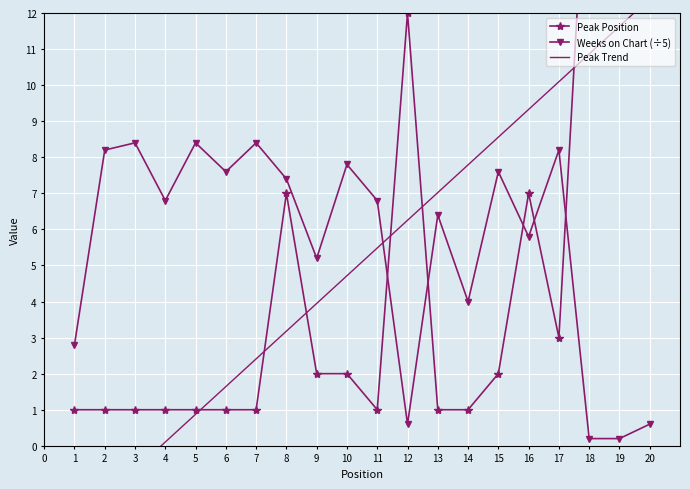

What is the value of the Weeks on Chart (÷5) point at the 6th from the left?

7.6